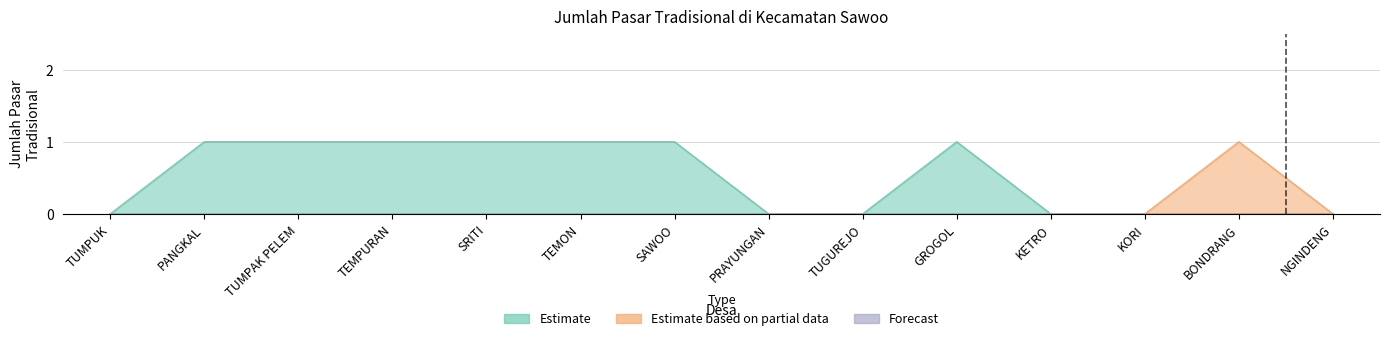

Rank the series at PANGKAL from lowest to highest value.

Estimate based on partial data, Forecast, Estimate